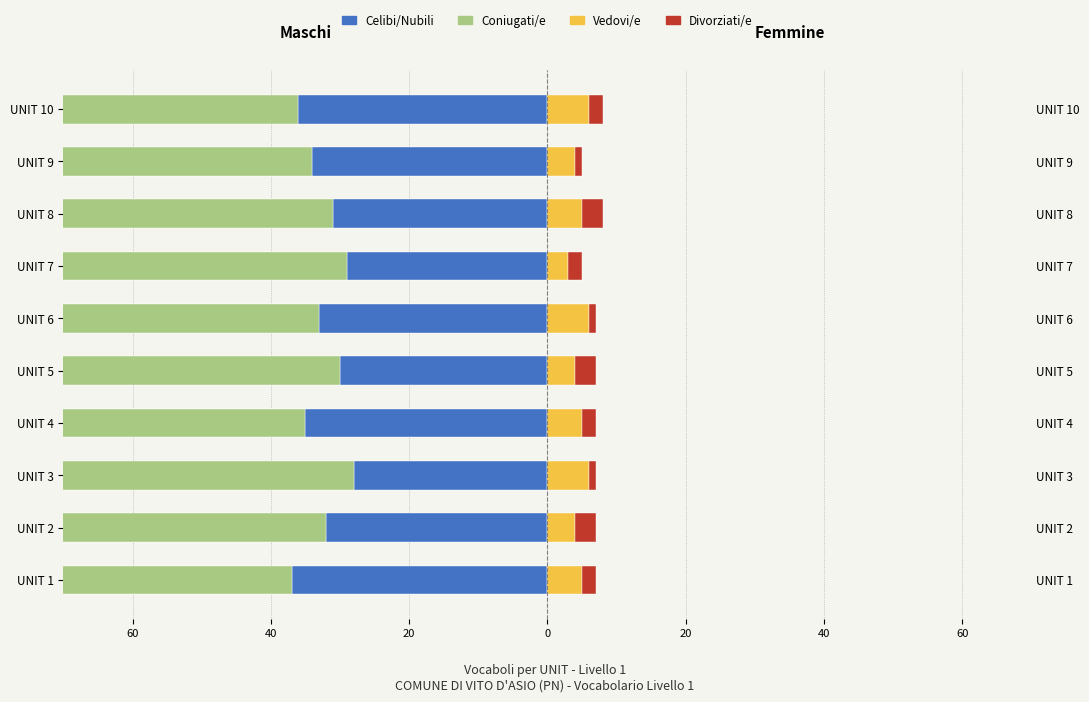

Reading right to left, list all the values displayed in this chart.

Celibi/Nubili: -36	-34	-31	-29	-33	-30	-35	-28	-32	-37
Coniugati/e: -58	-52	-51	-52	-50	-51	-54	-50	-50	-57
Vedovi/e: 6	4	5	3	6	4	5	6	4	5
Divorziati/e: 2	1	3	2	1	3	2	1	3	2